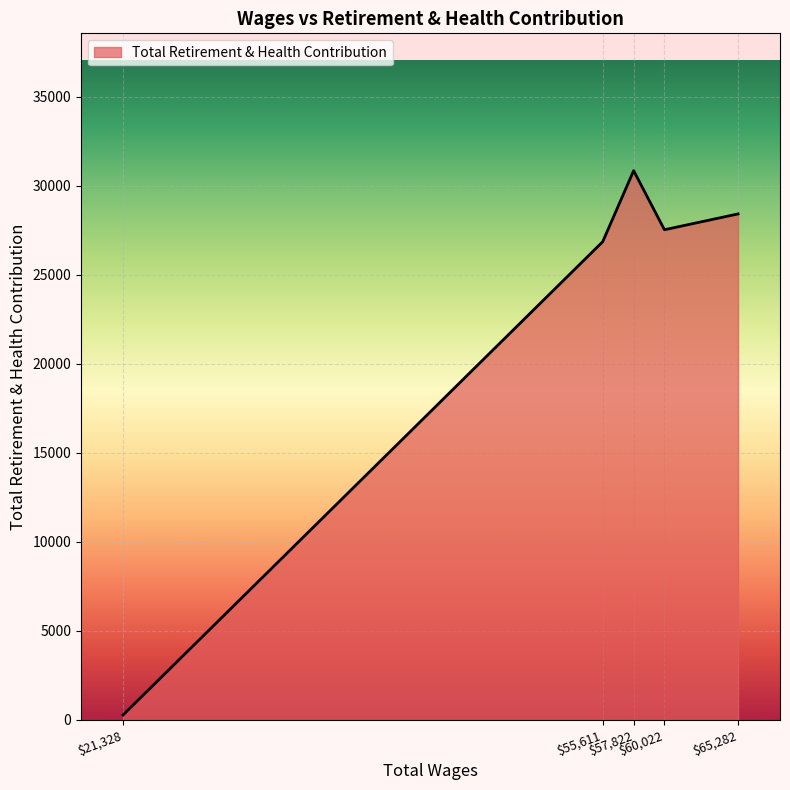

What is the difference between the second highest and minimum values?

28137